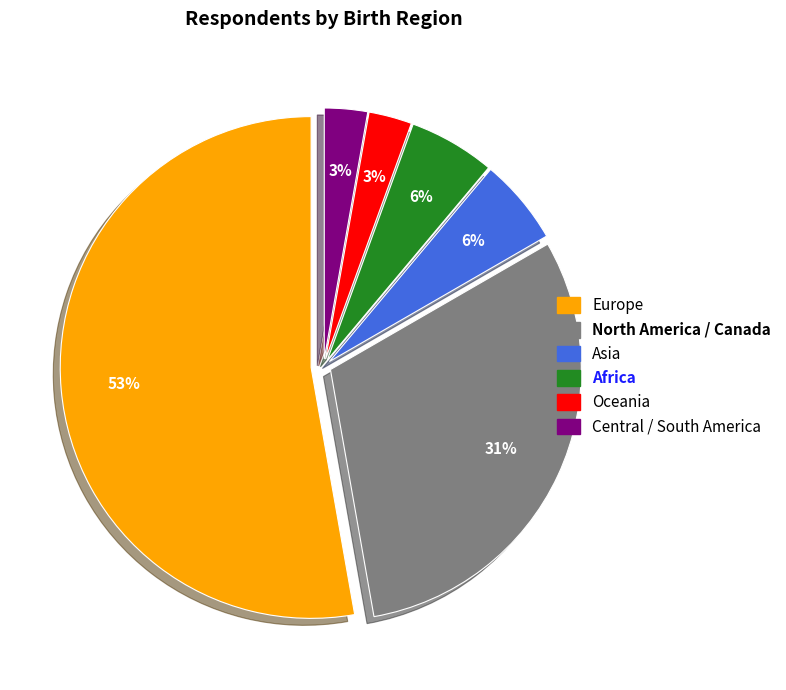

To the nearest percent, what is the average slice percentage?

17%